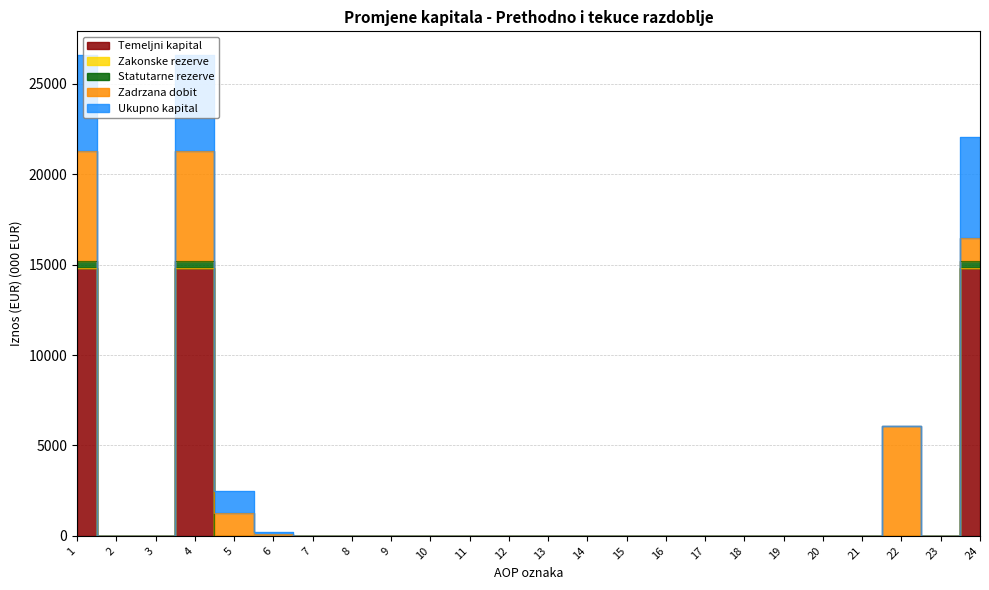

What is the difference between the maximum and second lowest values in the Temeljni kapital series?

14814.6